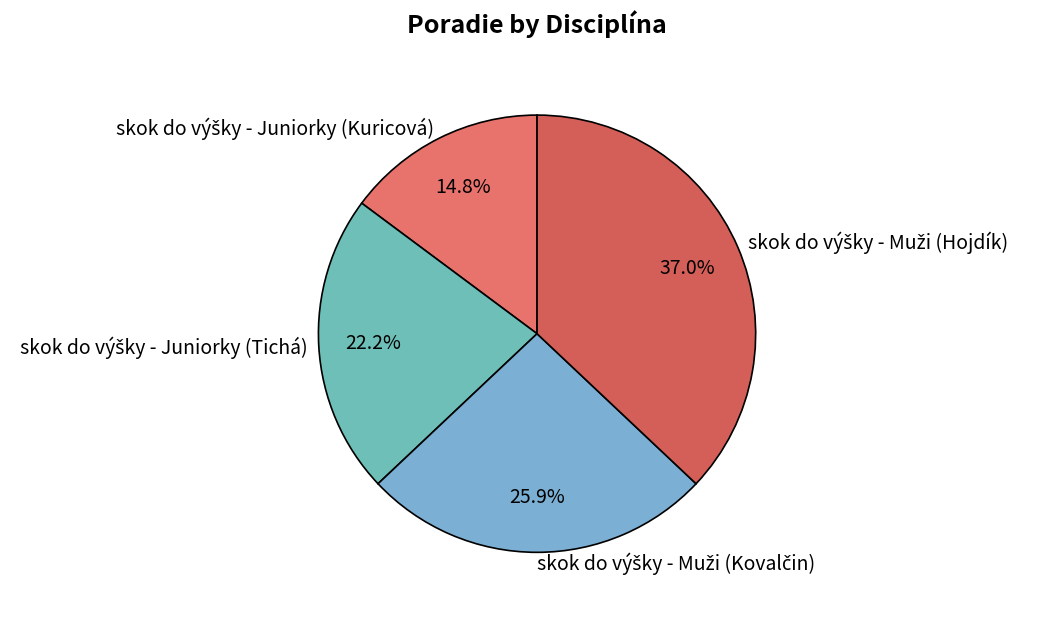

Is there a majority slice in this chart?

No